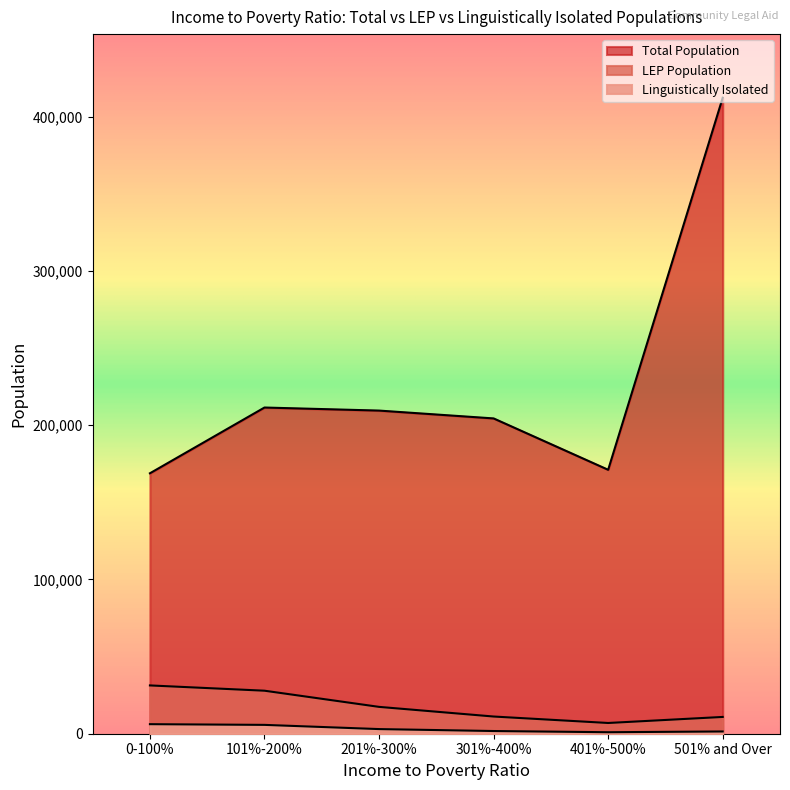

Which category has the lowest value in the Linguistically Isolated series?

401%-500%